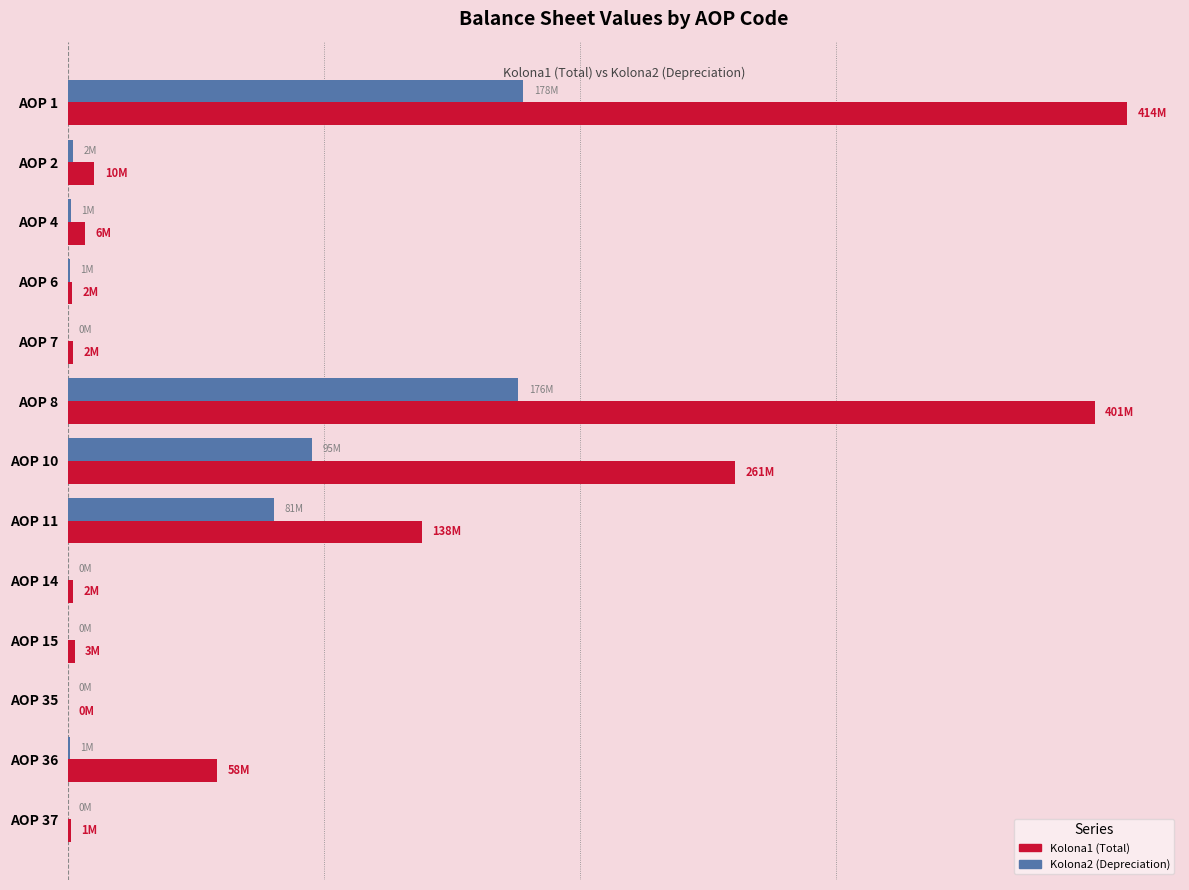

What are all the series names shown in the legend?

Kolona1 (Total), Kolona2 (Depreciation)